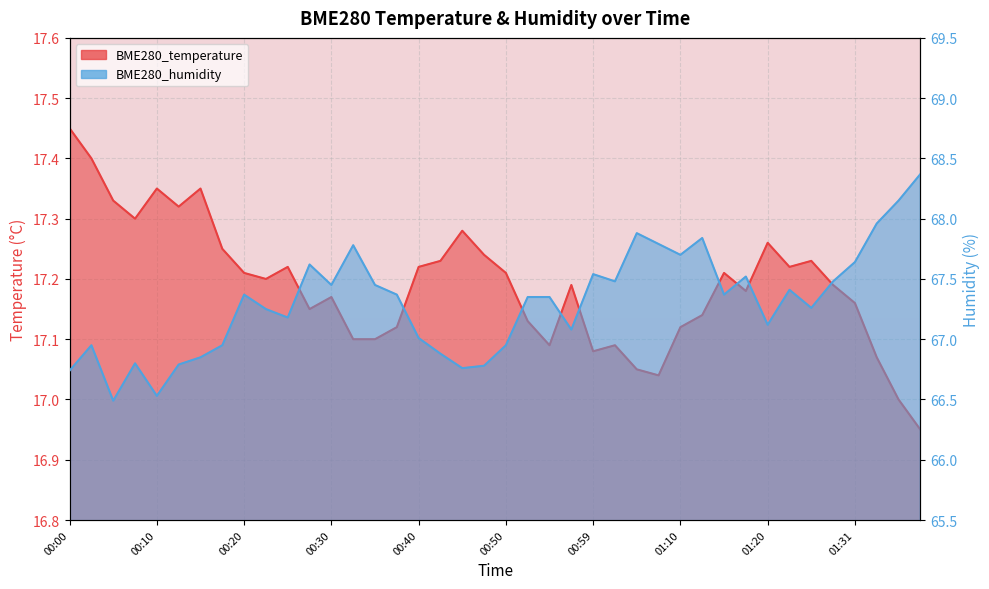

What is the difference between the second highest and minimum values in the BME280_humidity series?

1.7